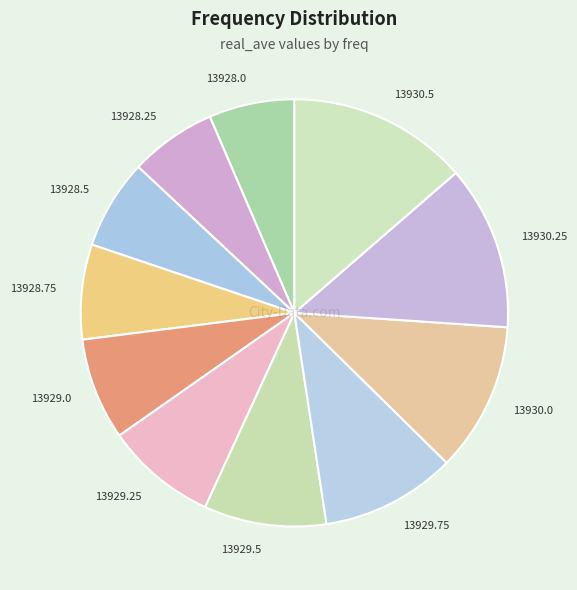

Is the sum of 13929.5 and 13928.0 greater than half?

No